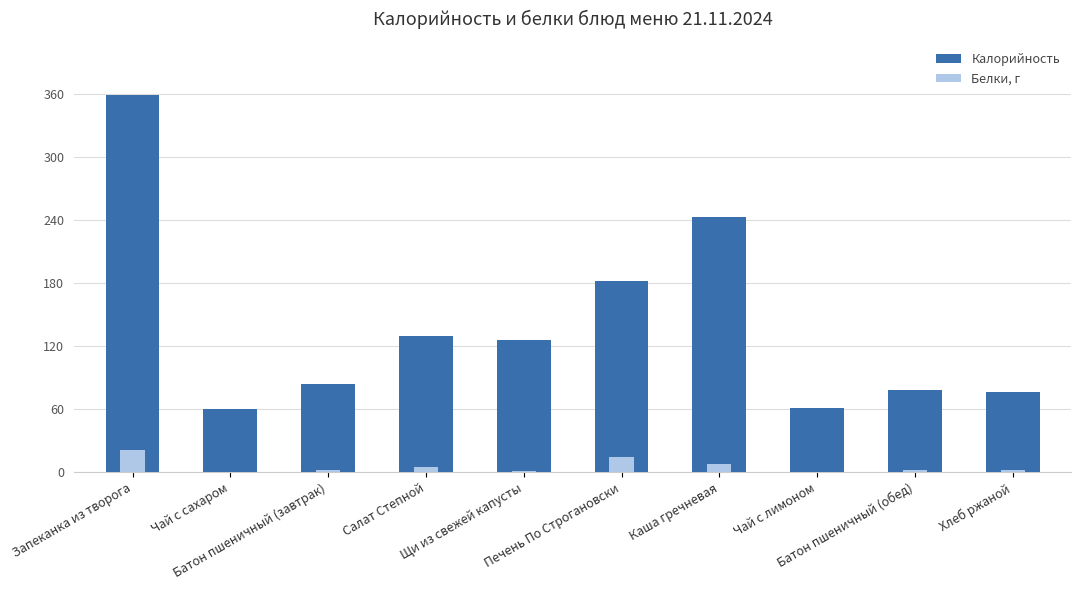

Where is Калорийность nearest to the value 209?

Печень По Строгановски